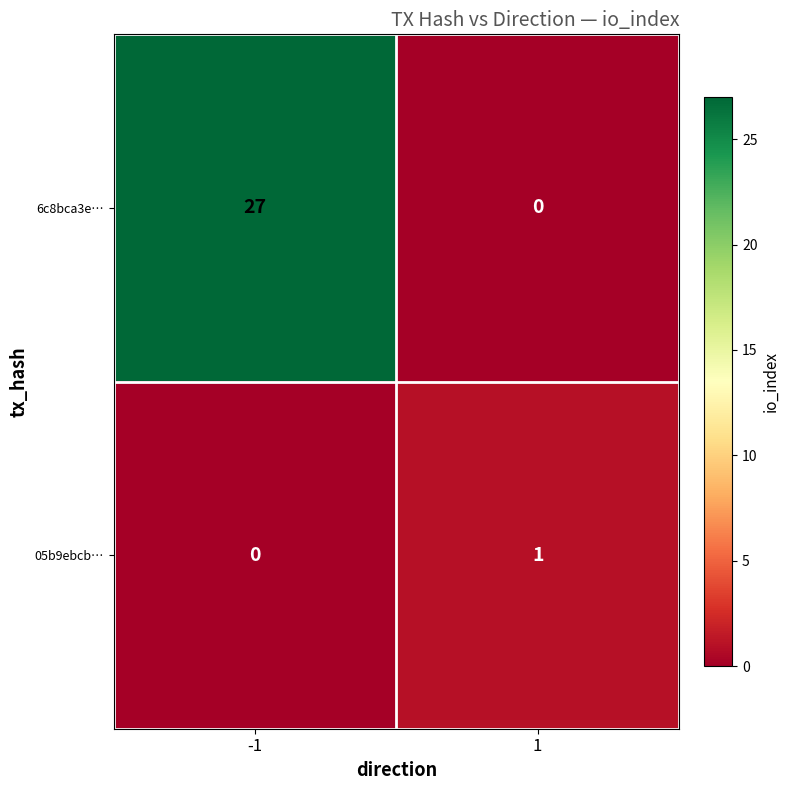

List the series in order of their peak value, lowest first.

05b9ebcb…, 6c8bca3e…